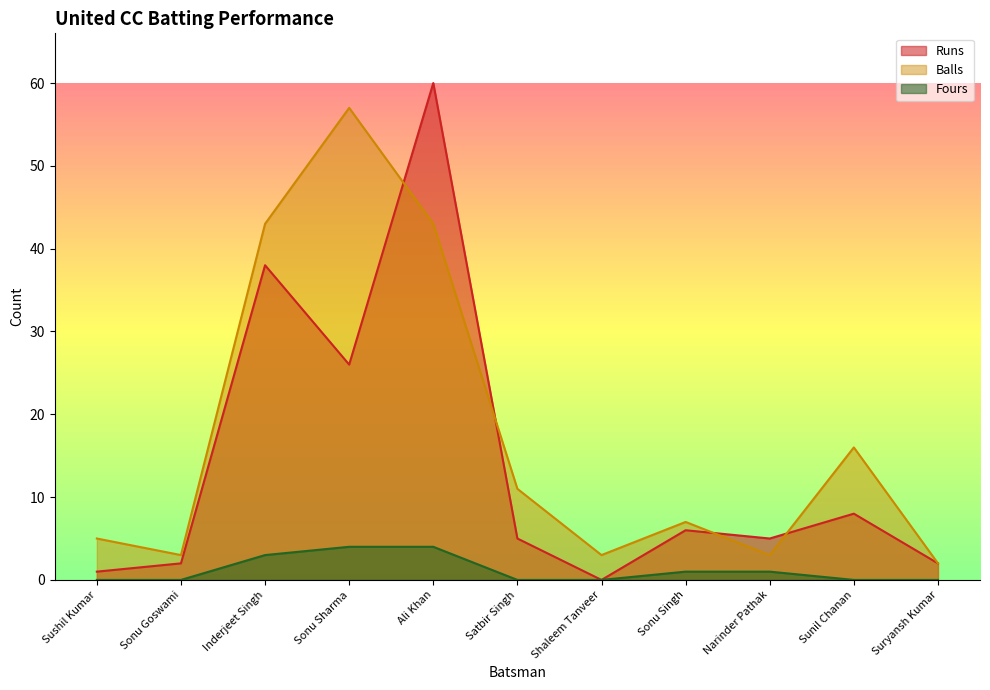

What is the label of the 5th point from the left?

Ali Khan